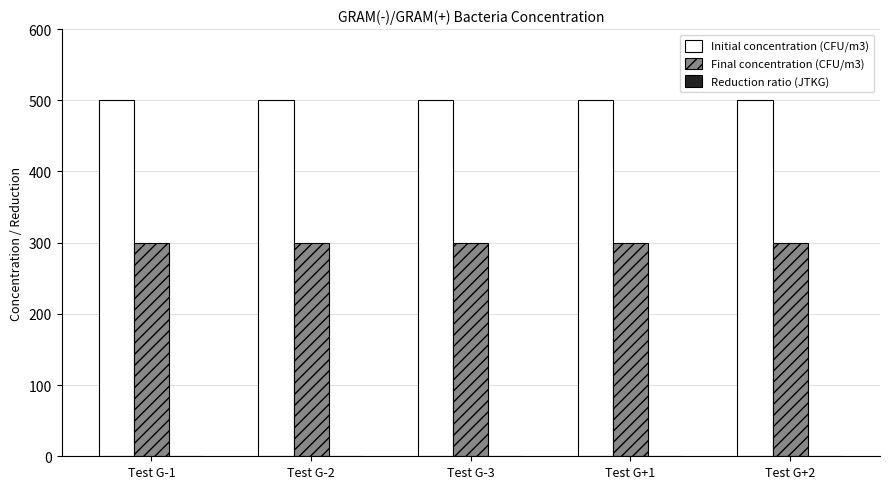

What is the sum of all Final concentration (CFU/m3) values?

1500.0